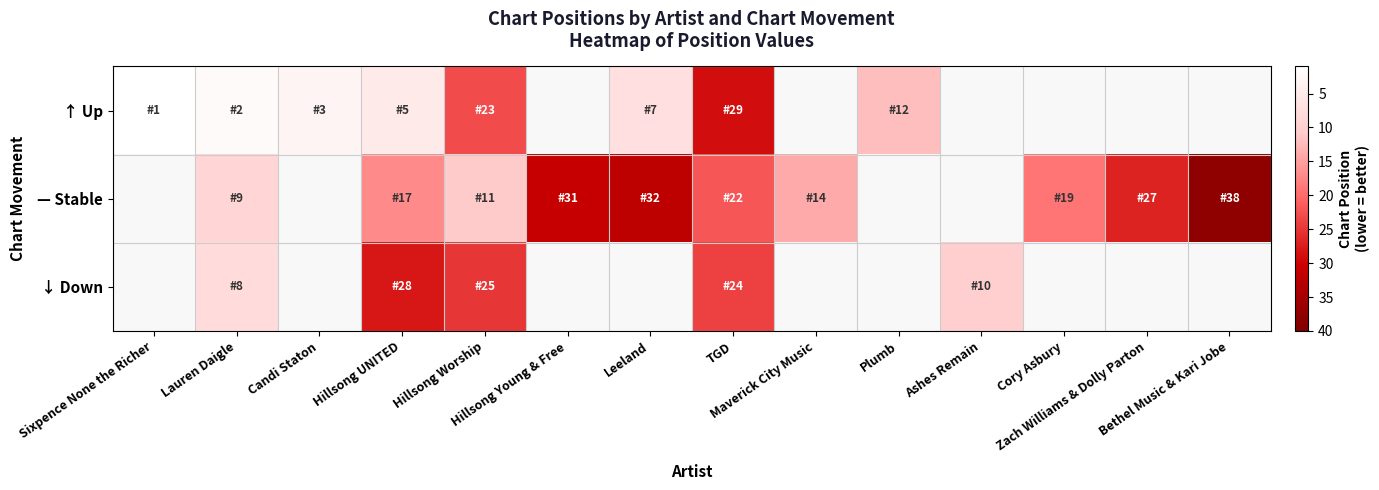

At which label does — Stable reach its minimum?

Sixpence None the Richer